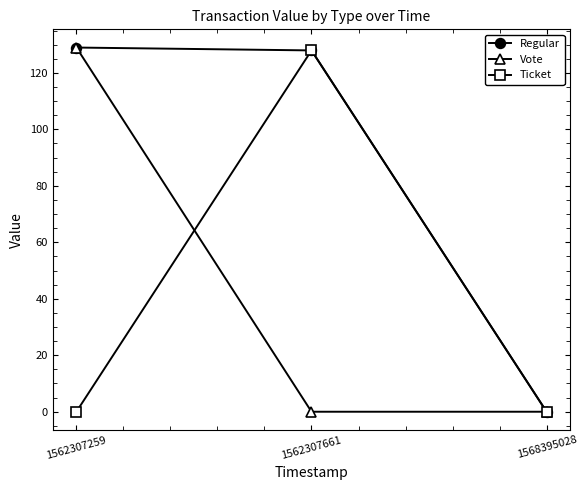

What is the value of the Regular point at the 2nd from the left?

128.0